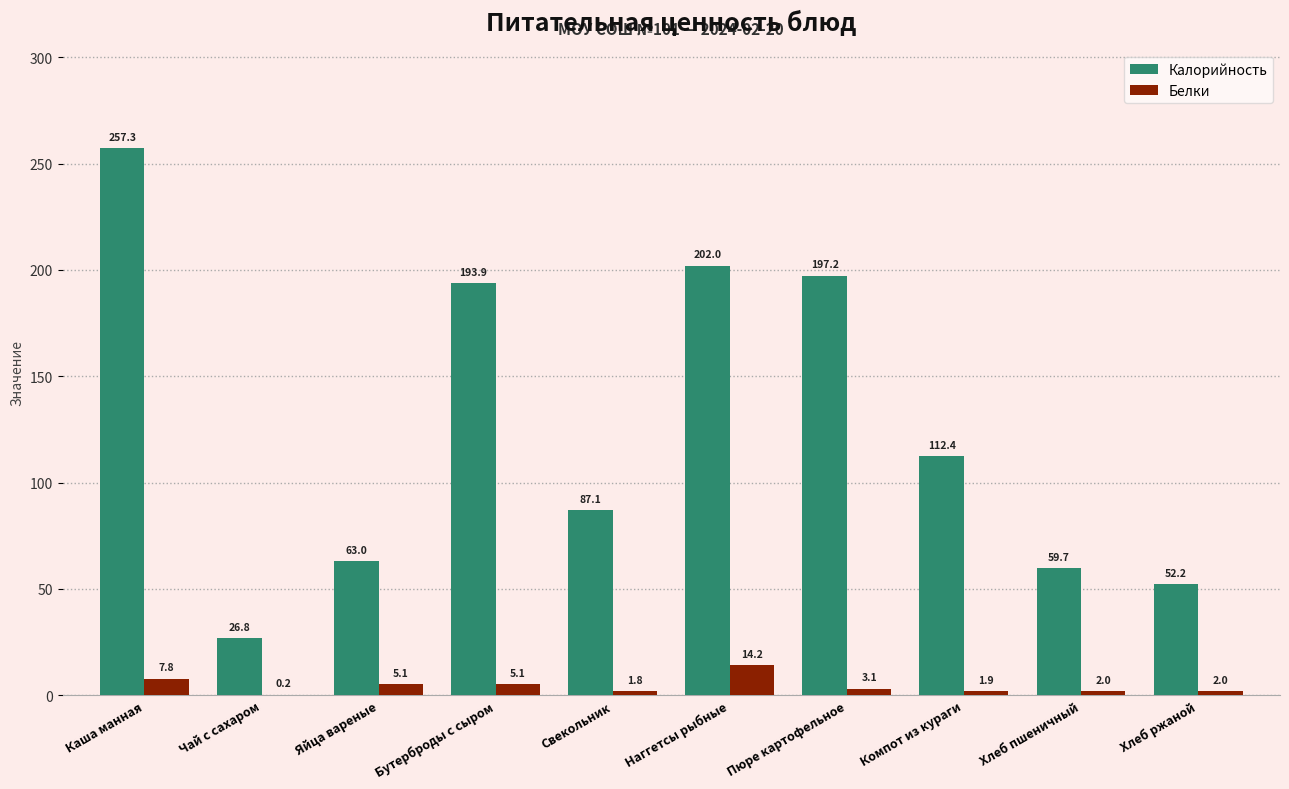

Which series changed the most between Пюре картофельное and Компот из кураги?

Калорийность